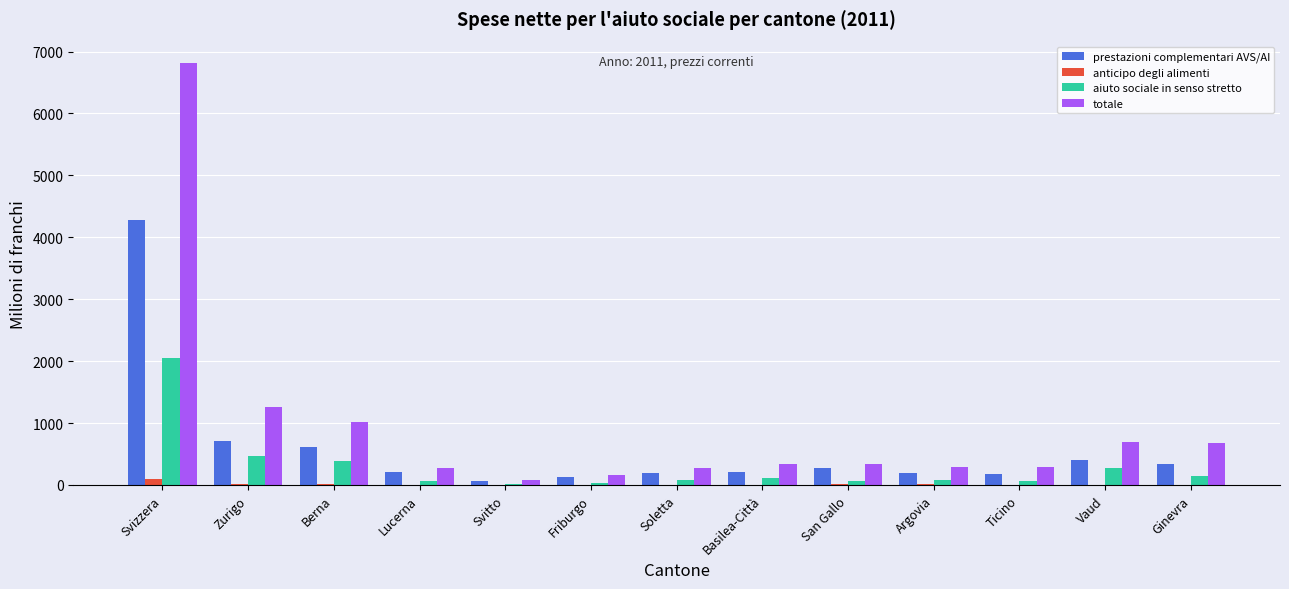

Which series has the largest range (max minus min)?

totale